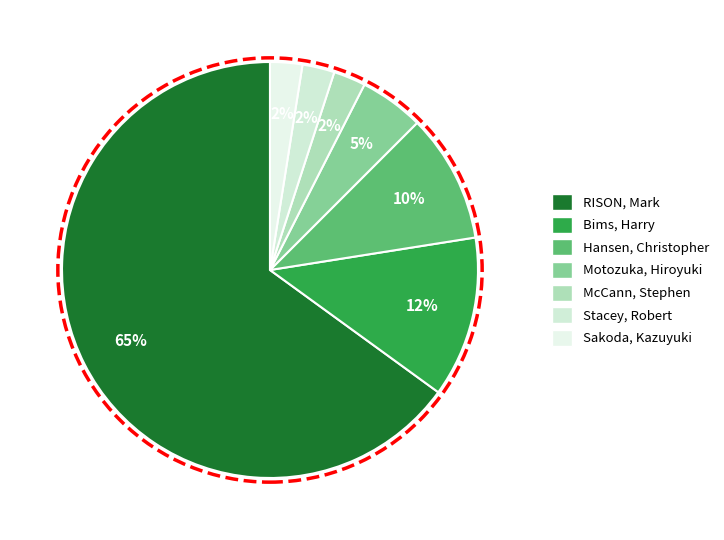

Count the number of slices in the pie.

7